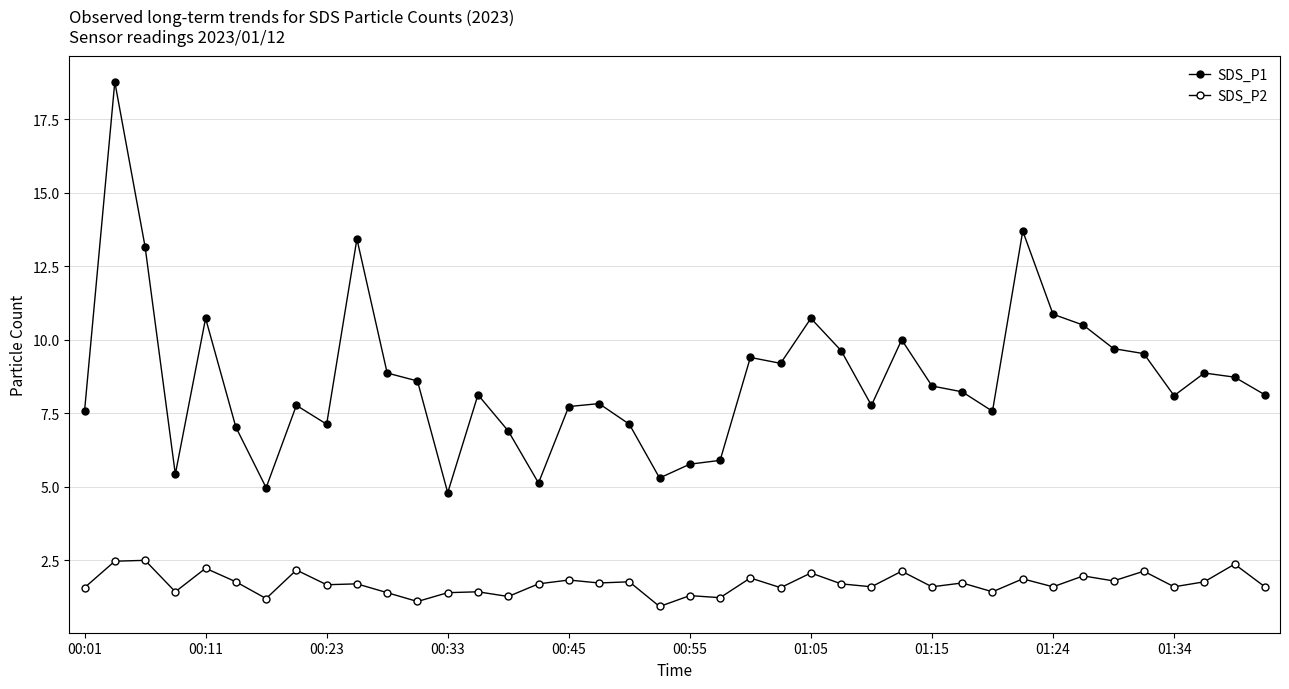

What is the lowest value of the SDS_P1 series?

4.8